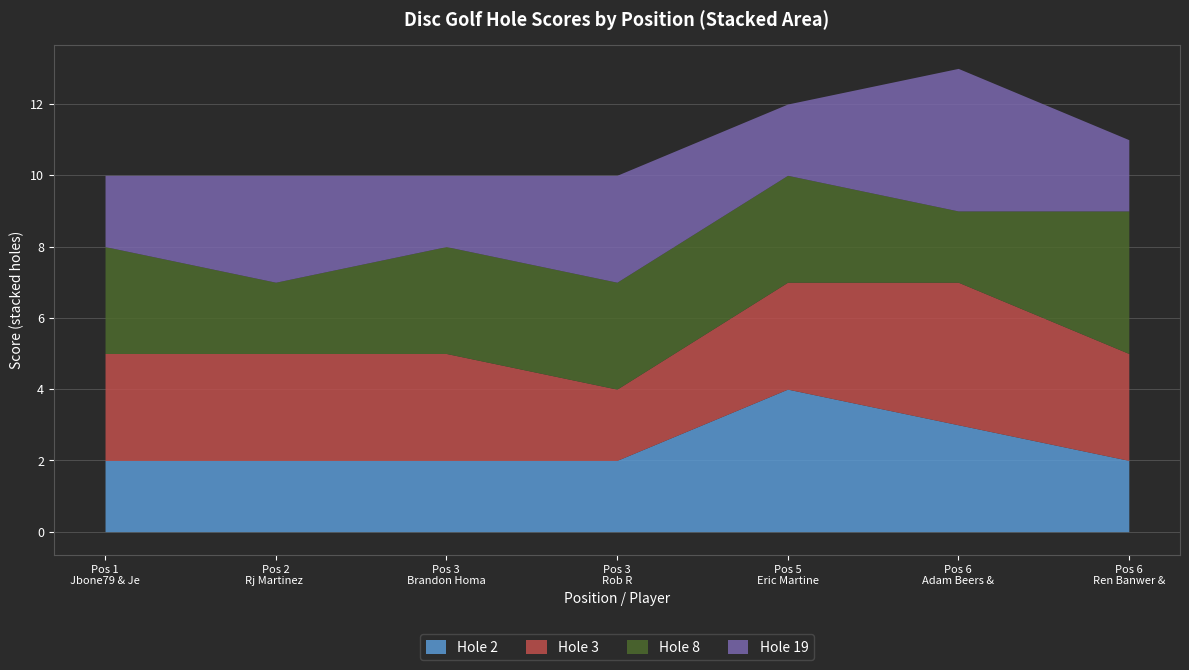

Where is the first local maximum for hole_2?

5